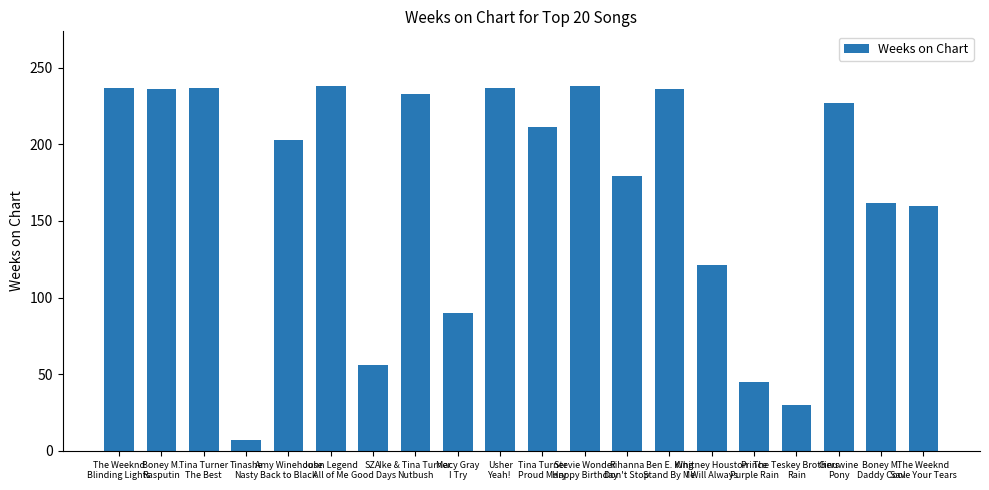

How many bars are there in total?

20